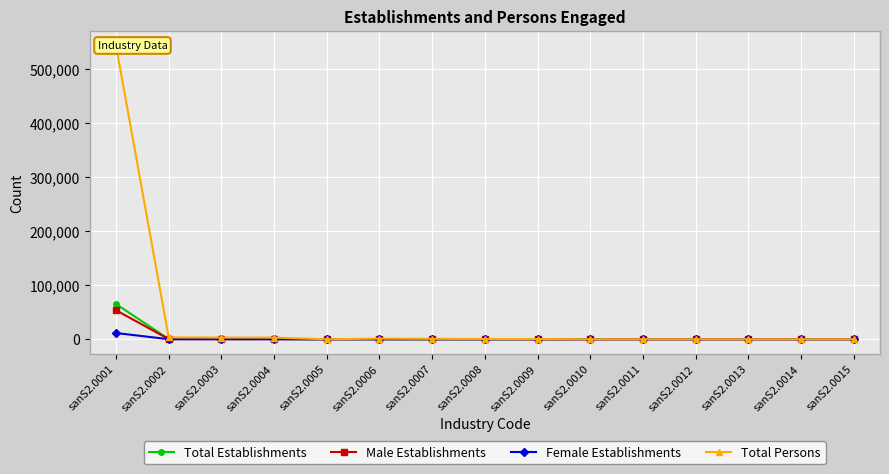

What is the difference between the maximum and minimum values in the Total Persons series?

543072